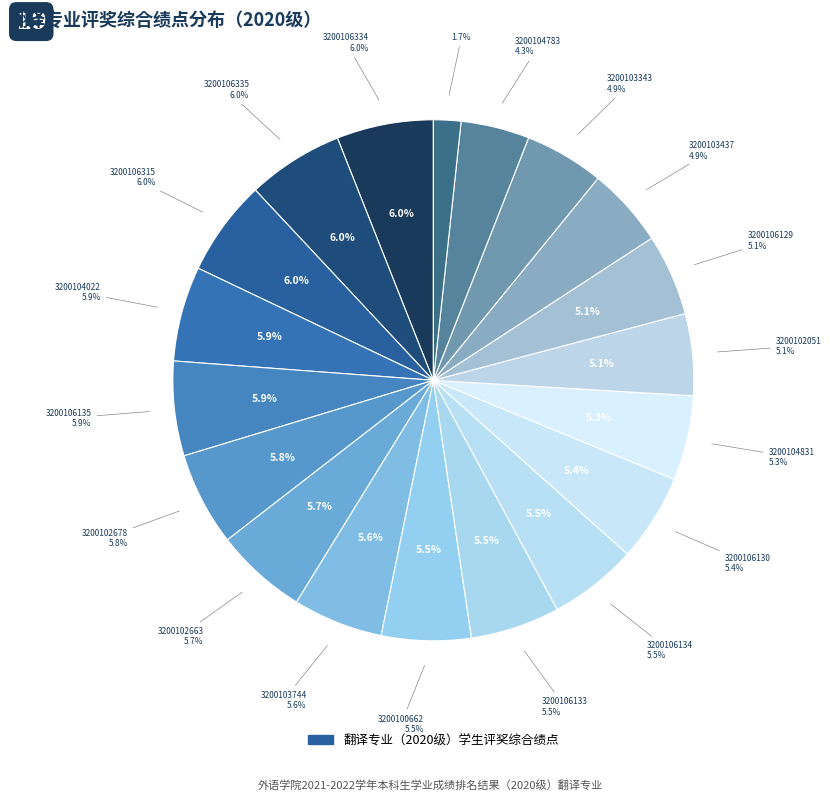

Count the number of slices in the pie.

19